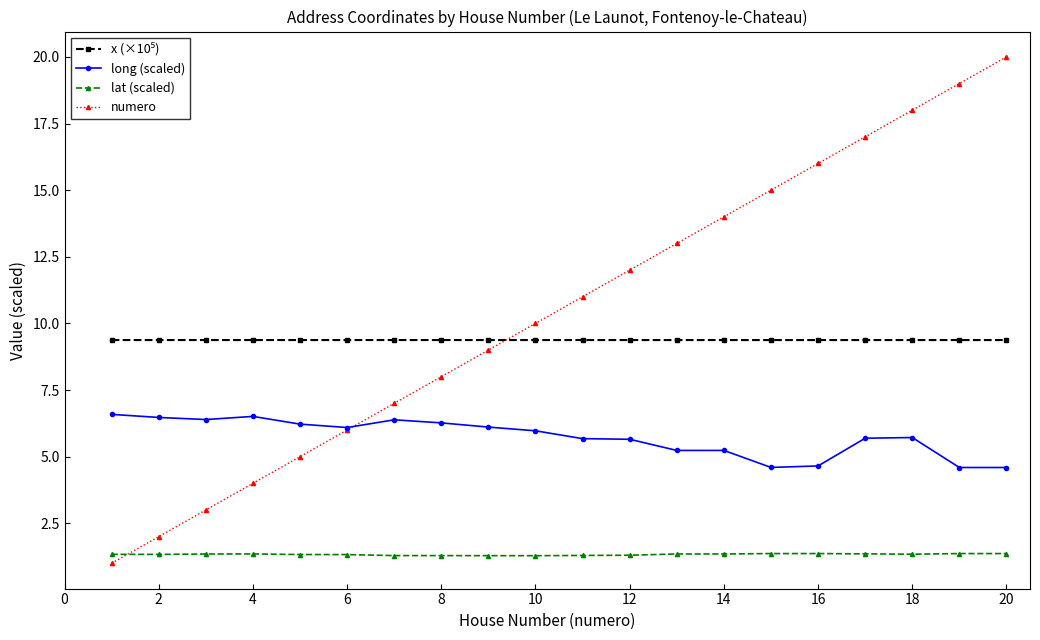

True or false: numero has more than 0 points higher than both neighbors.

False